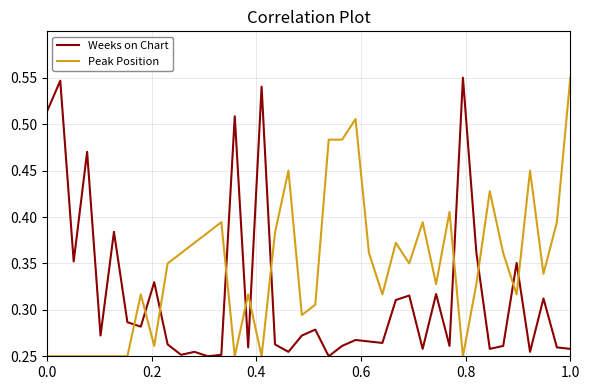

List the series in order of their overall mean, highest first.

Peak Position, Weeks on Chart